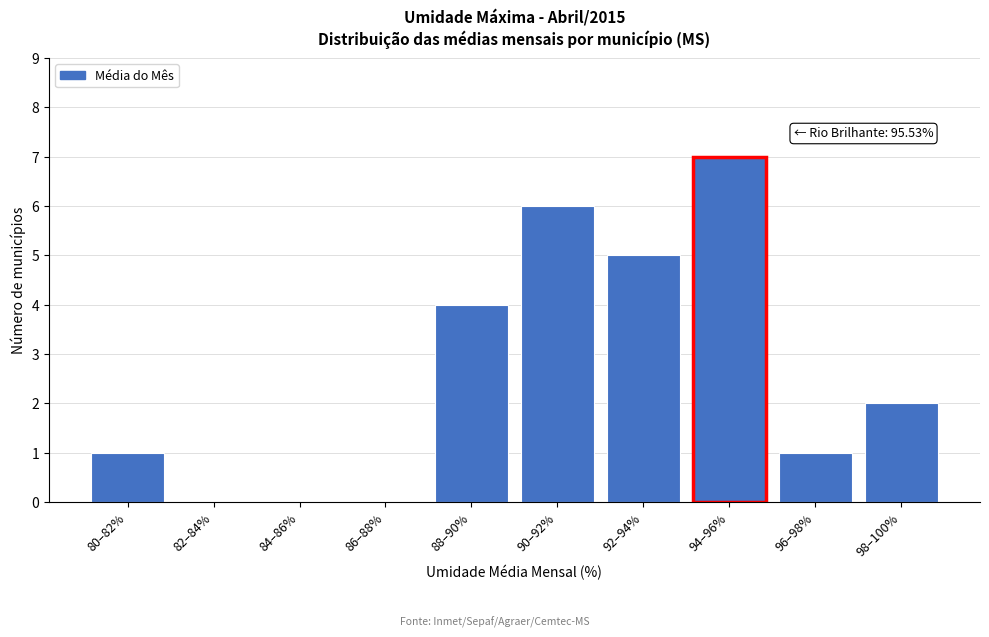

Reading left to right, extract all data points from this chart.

80–82%=1	82–84%=0	84–86%=0	86–88%=0	88–90%=4	90–92%=6	92–94%=5	94–96%=7	96–98%=1	98–100%=2